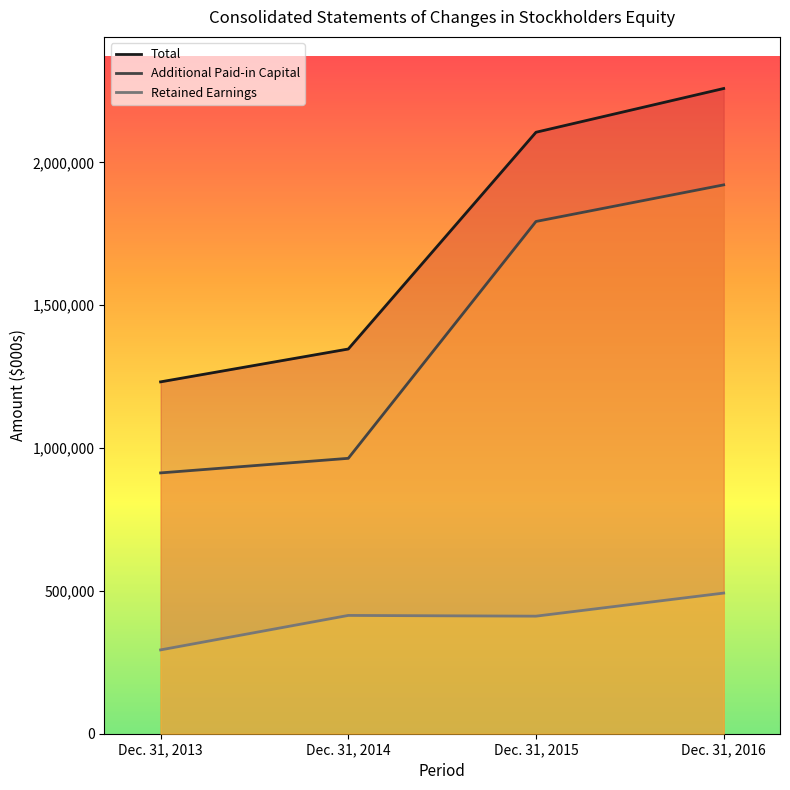

How many lines are shown in the chart?

3